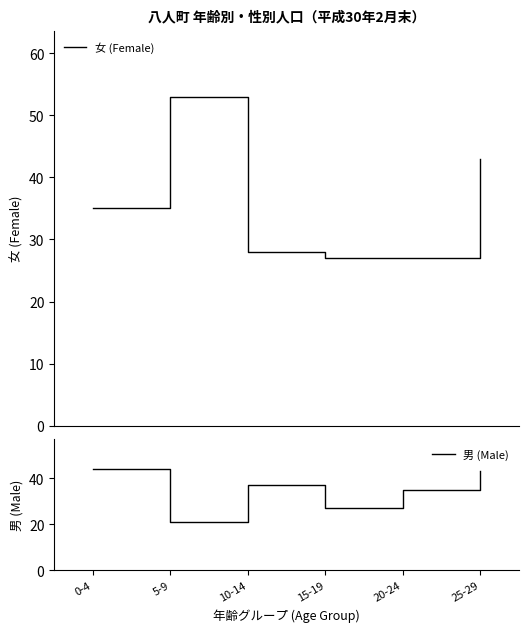

Which series has the widest spread of values?

女 (Female)